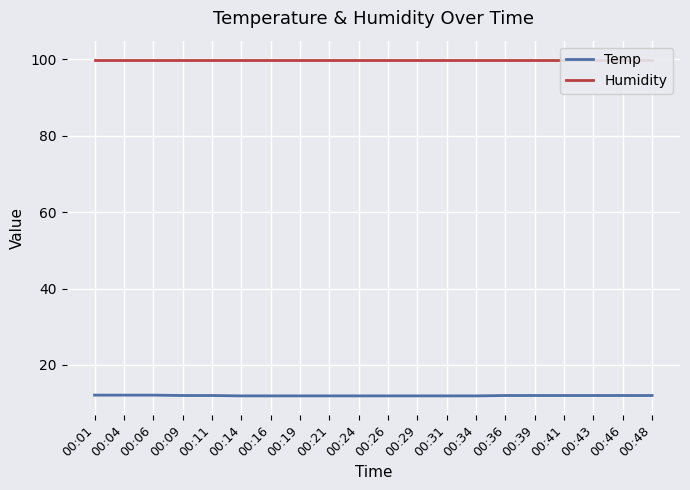

Is this an area chart (filled region under the line)?

No